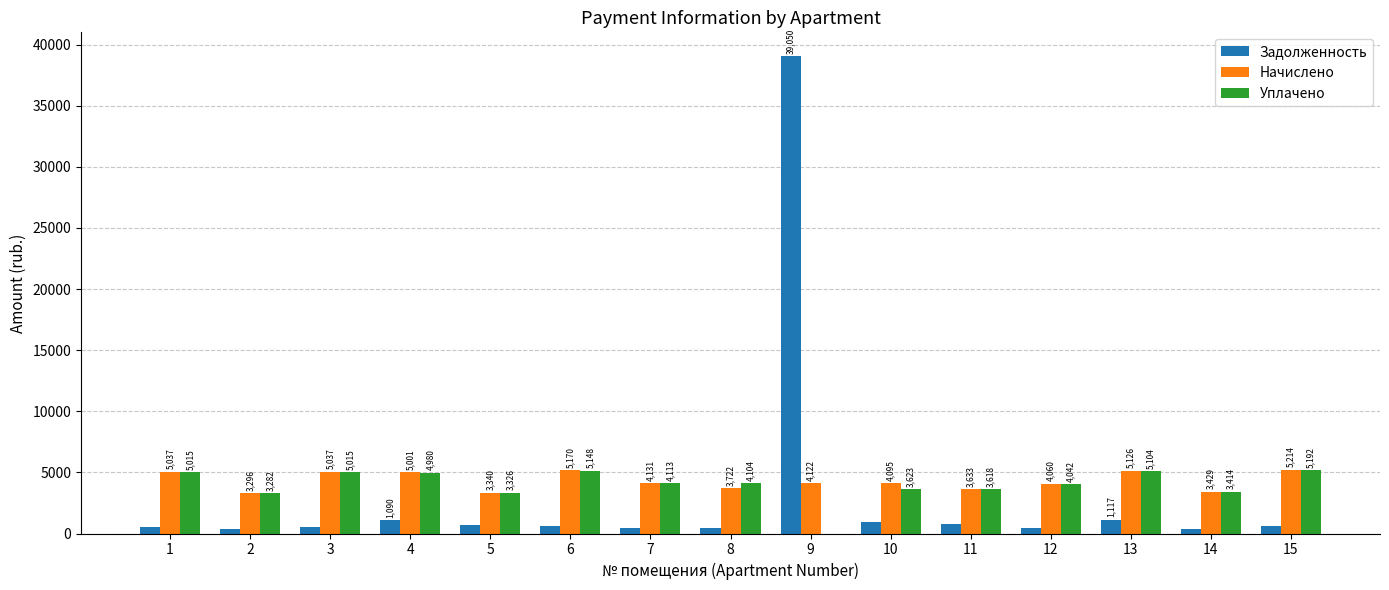

Is it true that Начислено equals 1061.0 at 11?

False